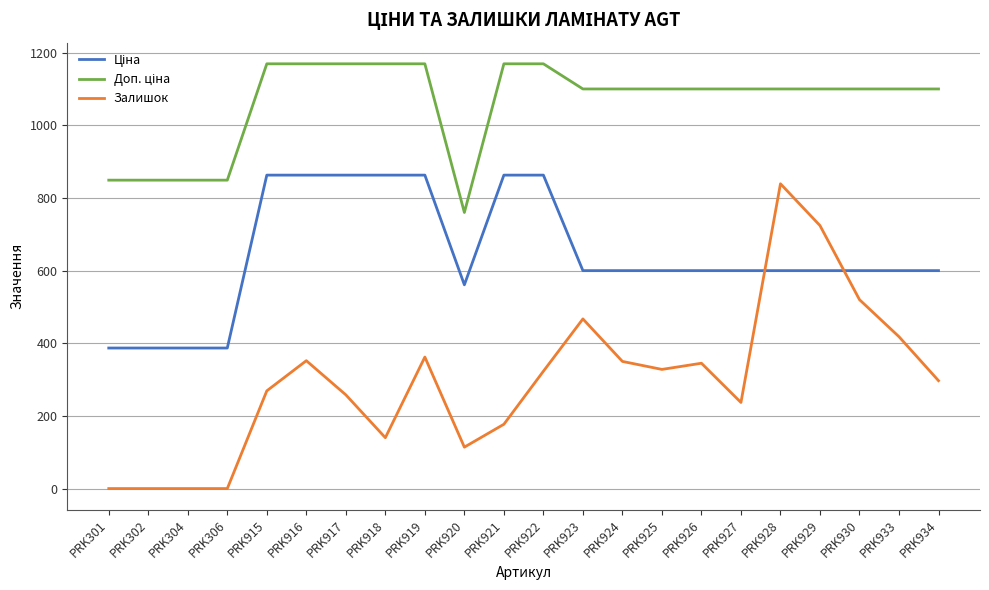

At which category is the sum across all series the highest?

PRK928